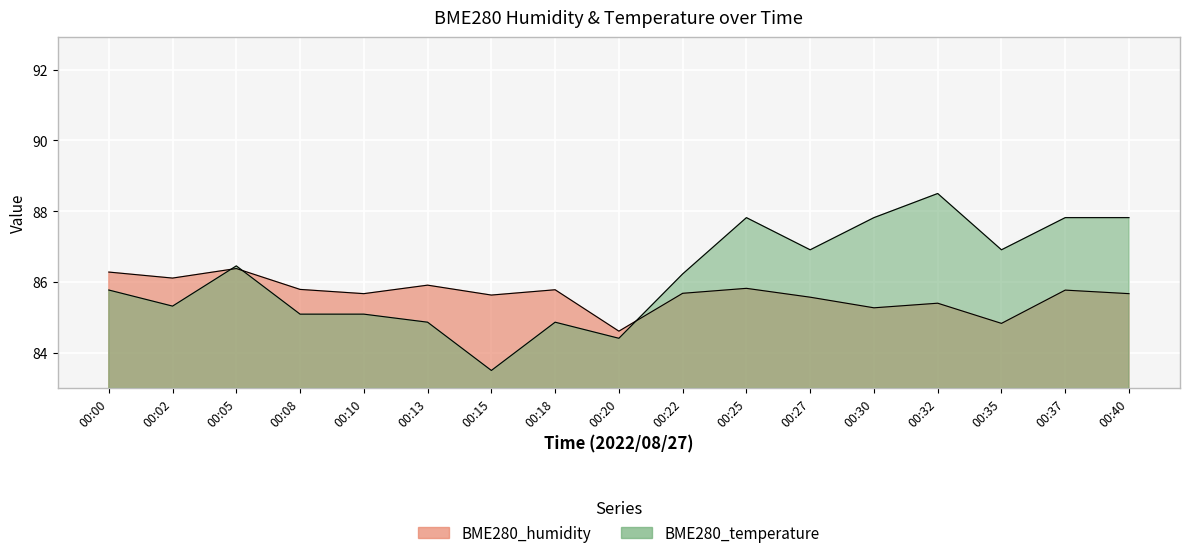

How many values in the BME280_humidity series are below 85?

2